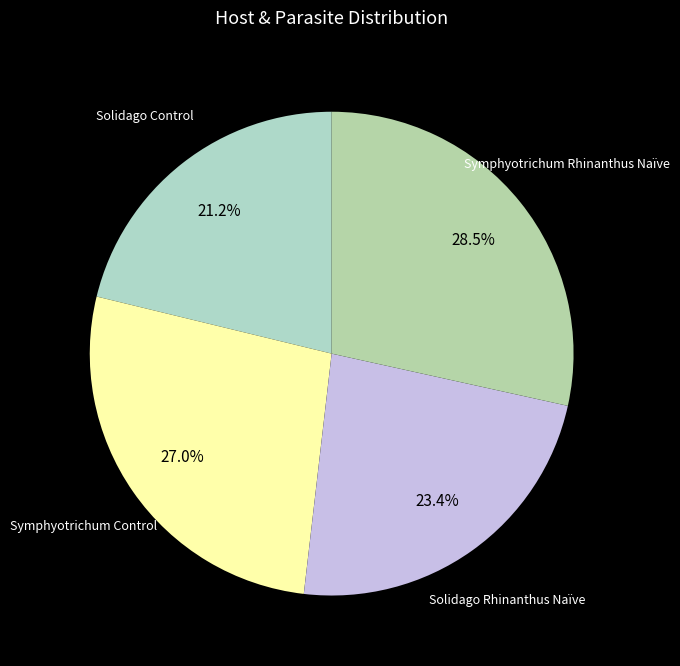

Rank the categories by value from lowest to highest.

Solidago Control, Solidago Rhinanthus Naïve, Symphyotrichum Control, Symphyotrichum Rhinanthus Naïve